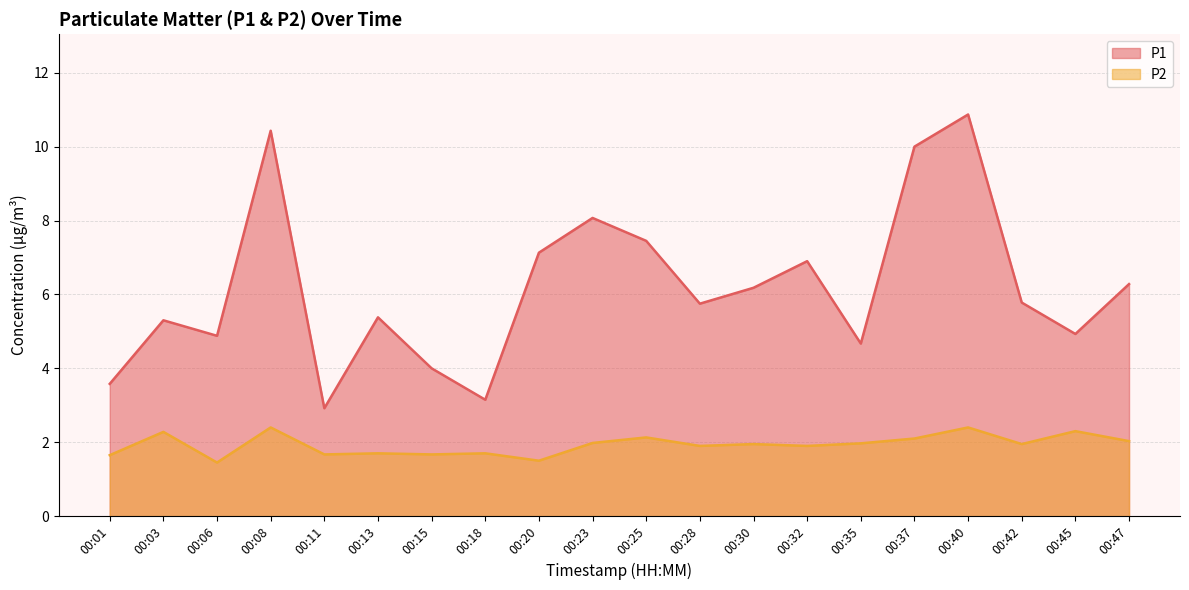

What is the greatest value displayed?

10.9